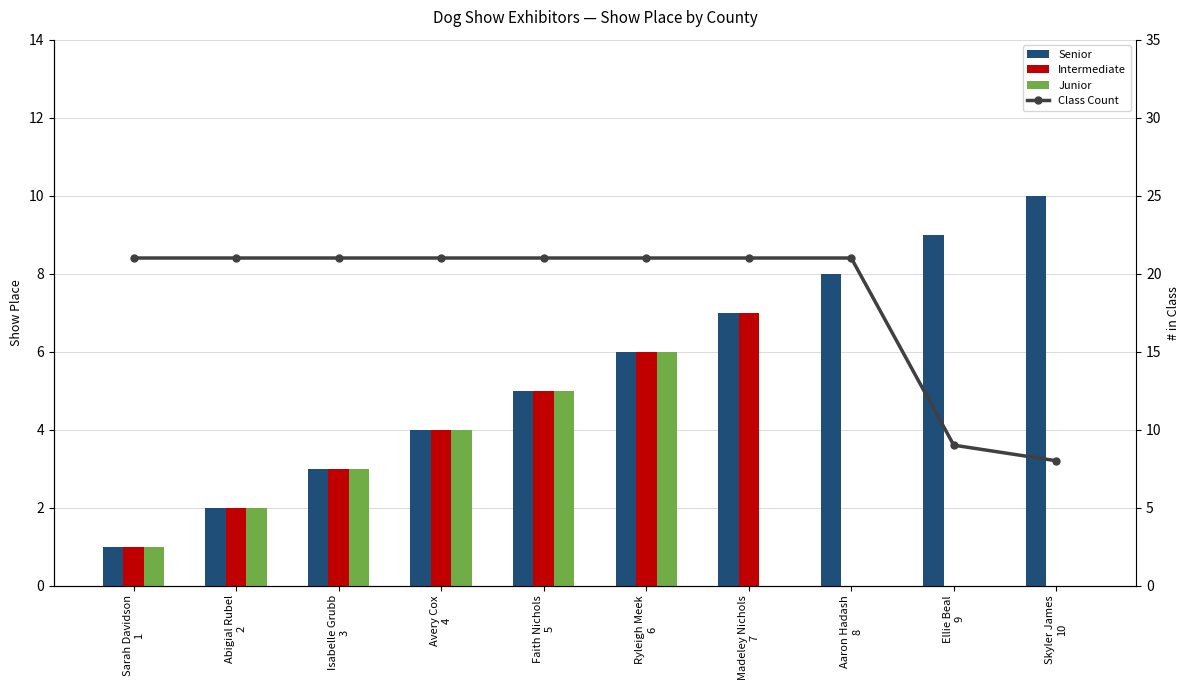

Which has a higher value, Aaron Hadash
8 or Abigial Rubel
2?

Aaron Hadash
8